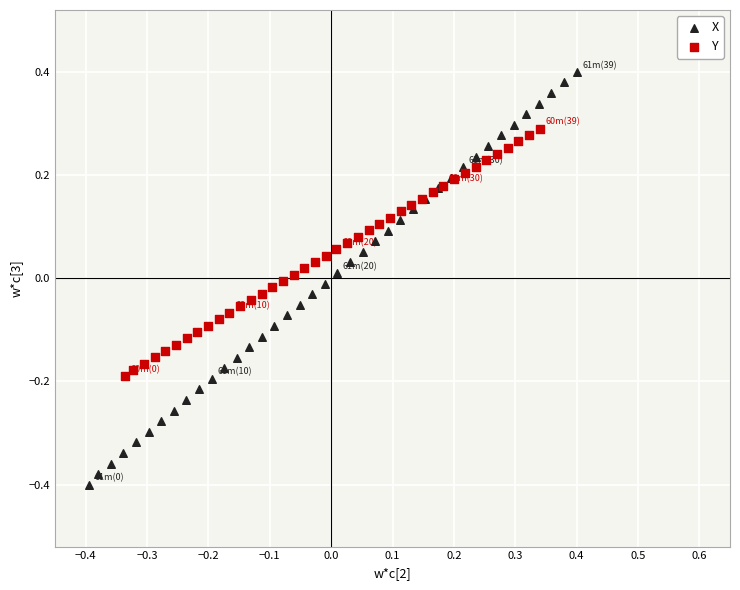

Which series contains the highest Y value?

X